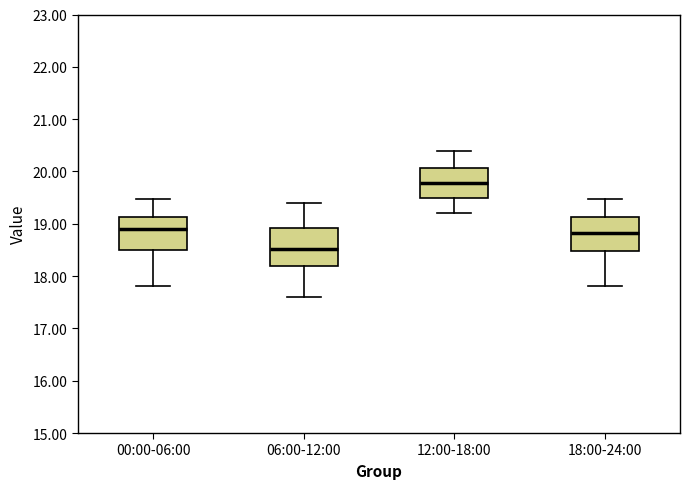

Which box has the lowest median line?

06:00-12:00